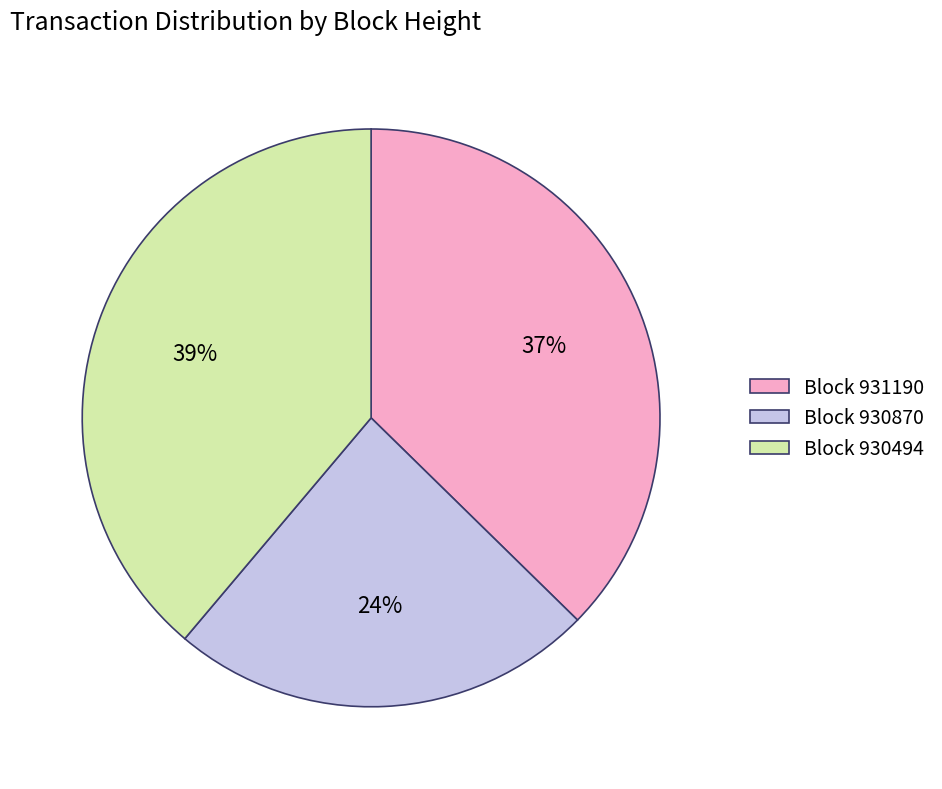

Rank the categories by value from lowest to highest.

Block 930870, Block 931190, Block 930494